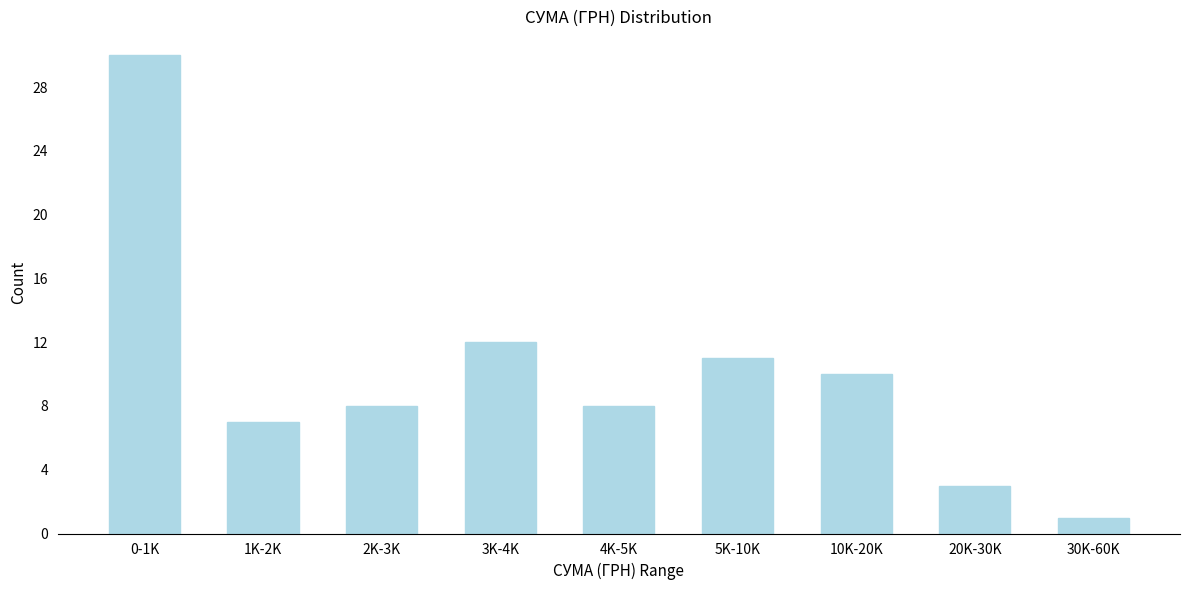

Reading left to right, extract all data points from this chart.

0-1K=30	1K-2K=7	2K-3K=8	3K-4K=12	4K-5K=8	5K-10K=11	10K-20K=10	20K-30K=3	30K-60K=1